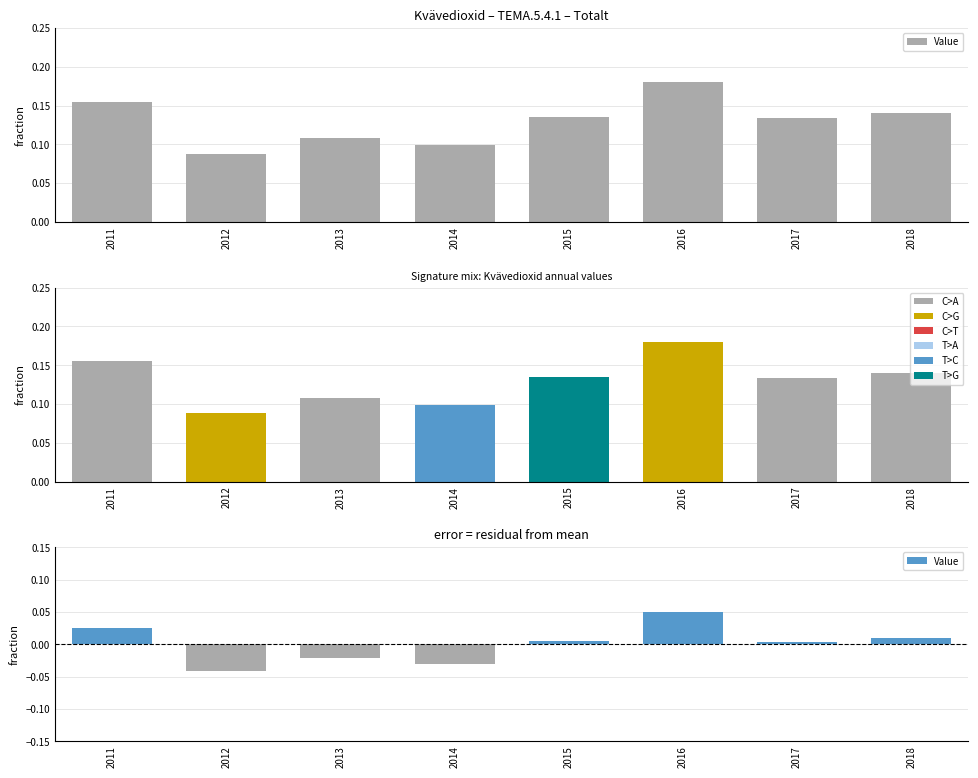

Rank the categories by value from lowest to highest.

2012, 2014, 2013, 2017, 2015, 2018, 2011, 2016